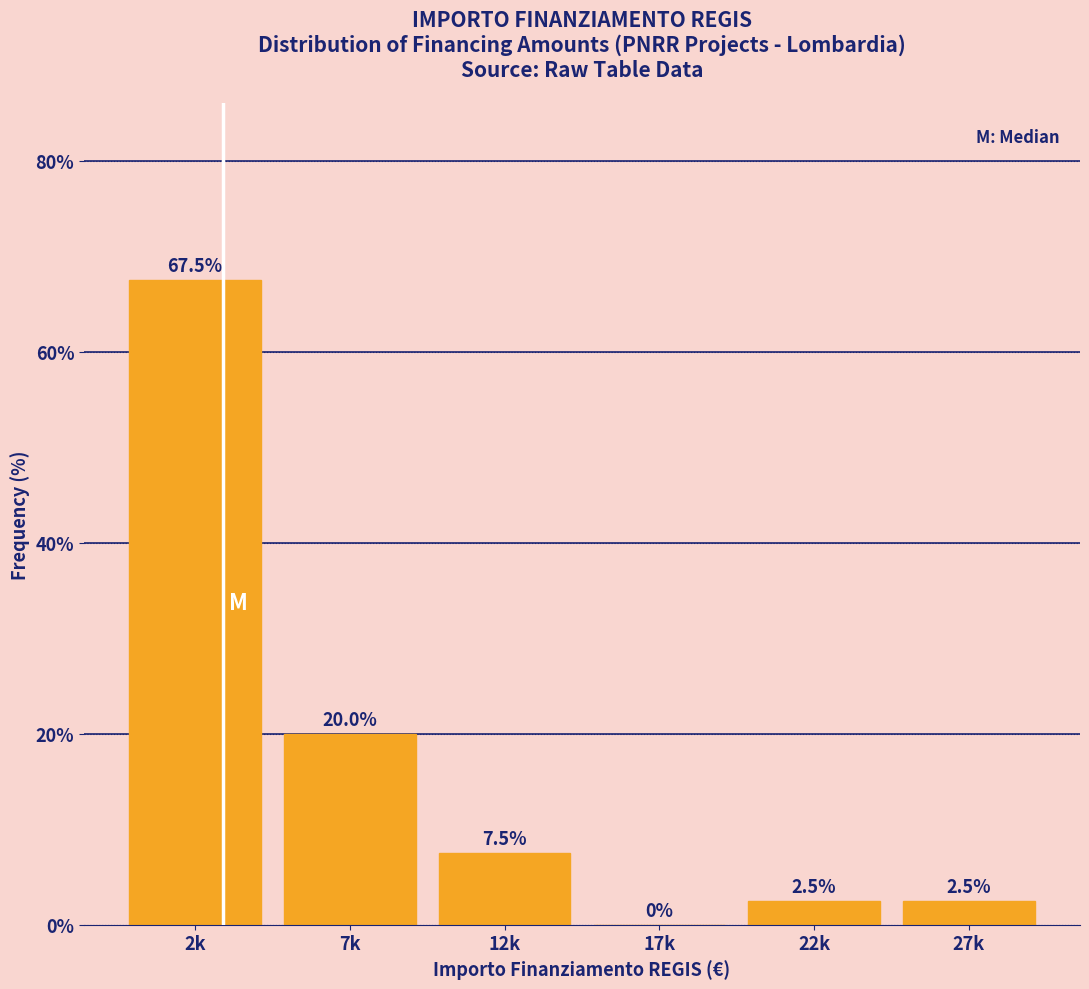

Reading left to right, transcribe all the data shown in this chart.

2k=67.5	7k=20.0	12k=7.5	17k=0.0	22k=2.5	27k=2.5